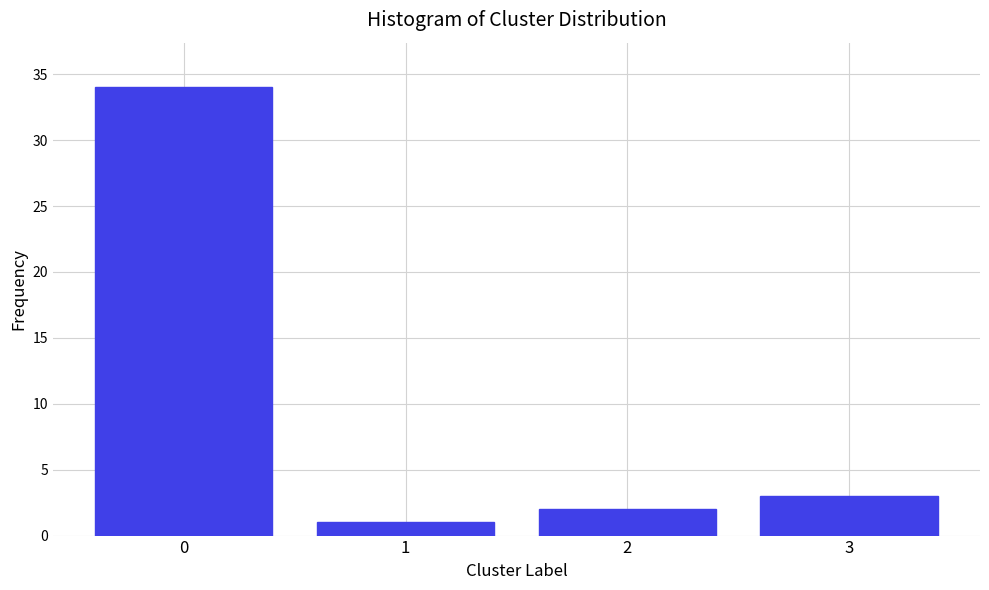

Reading left to right, list all the values displayed in this chart.

34	1	2	3